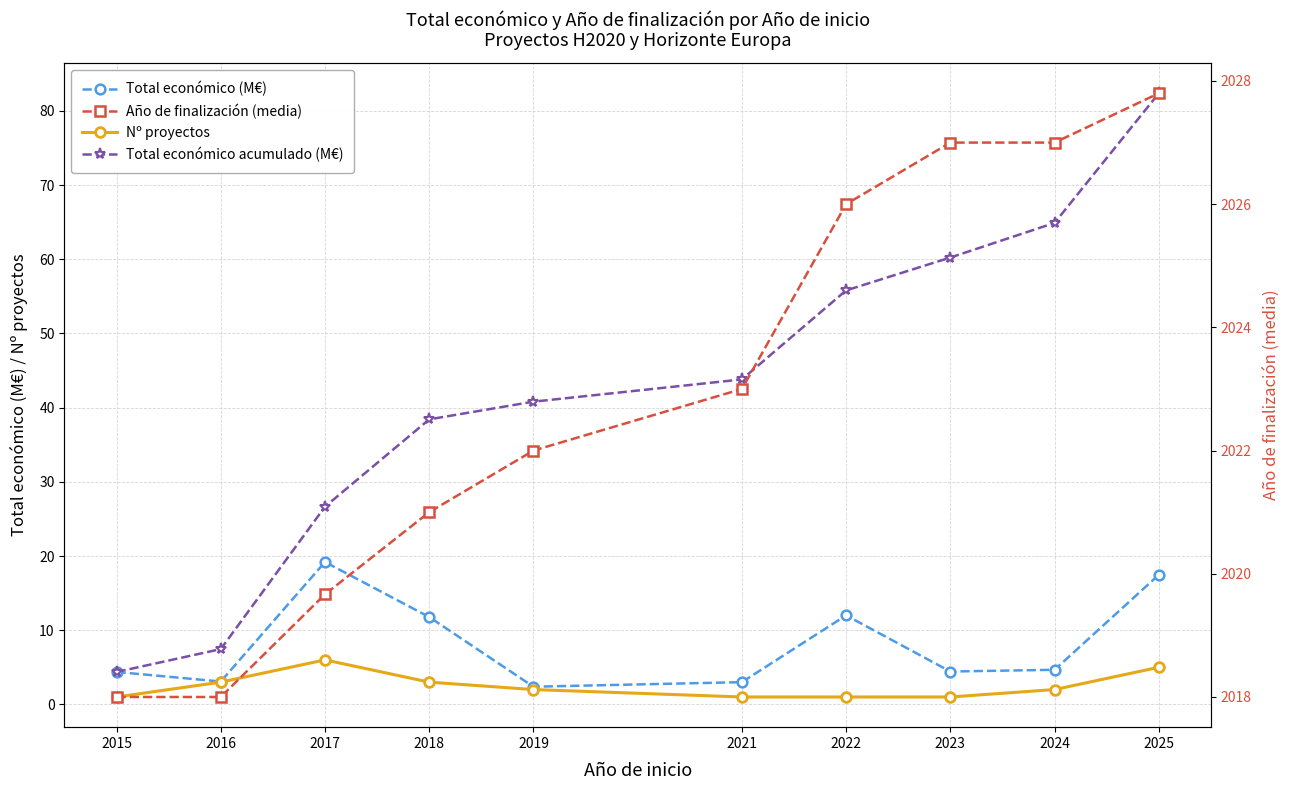

At which label does Total económico (M€) first exceed 4?

2015